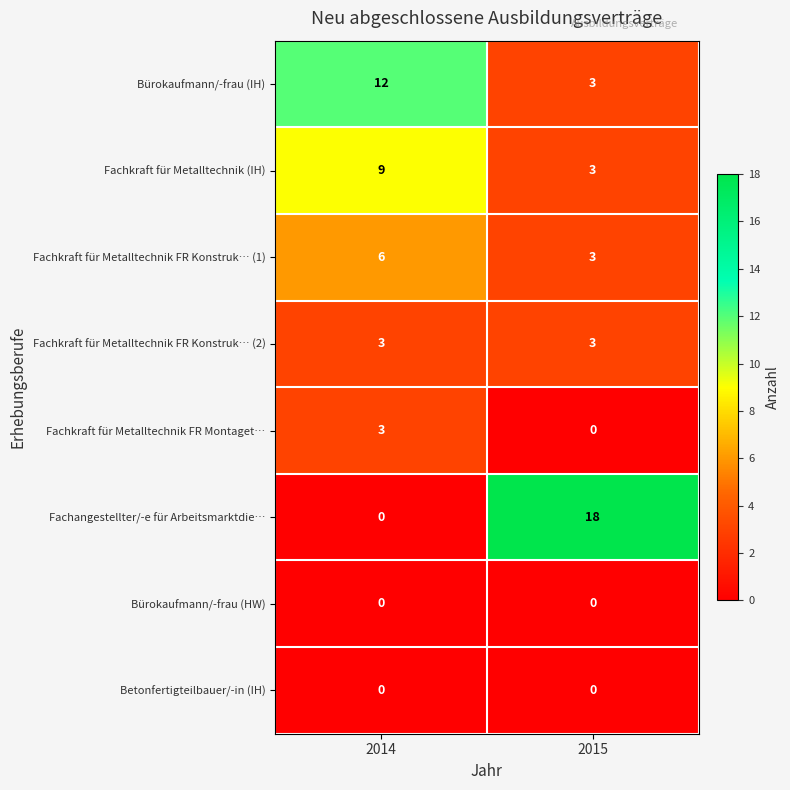

How many categories are shown in the chart?

2